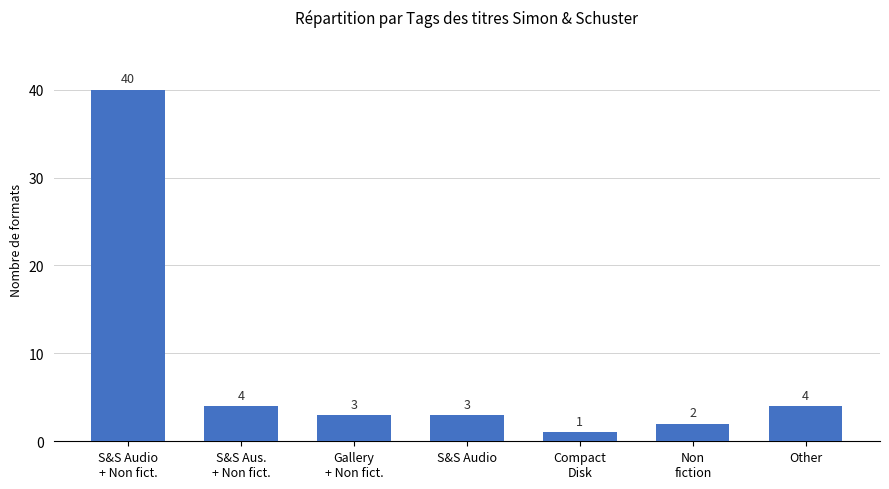

What is the value of the 2nd bar from the left?

4